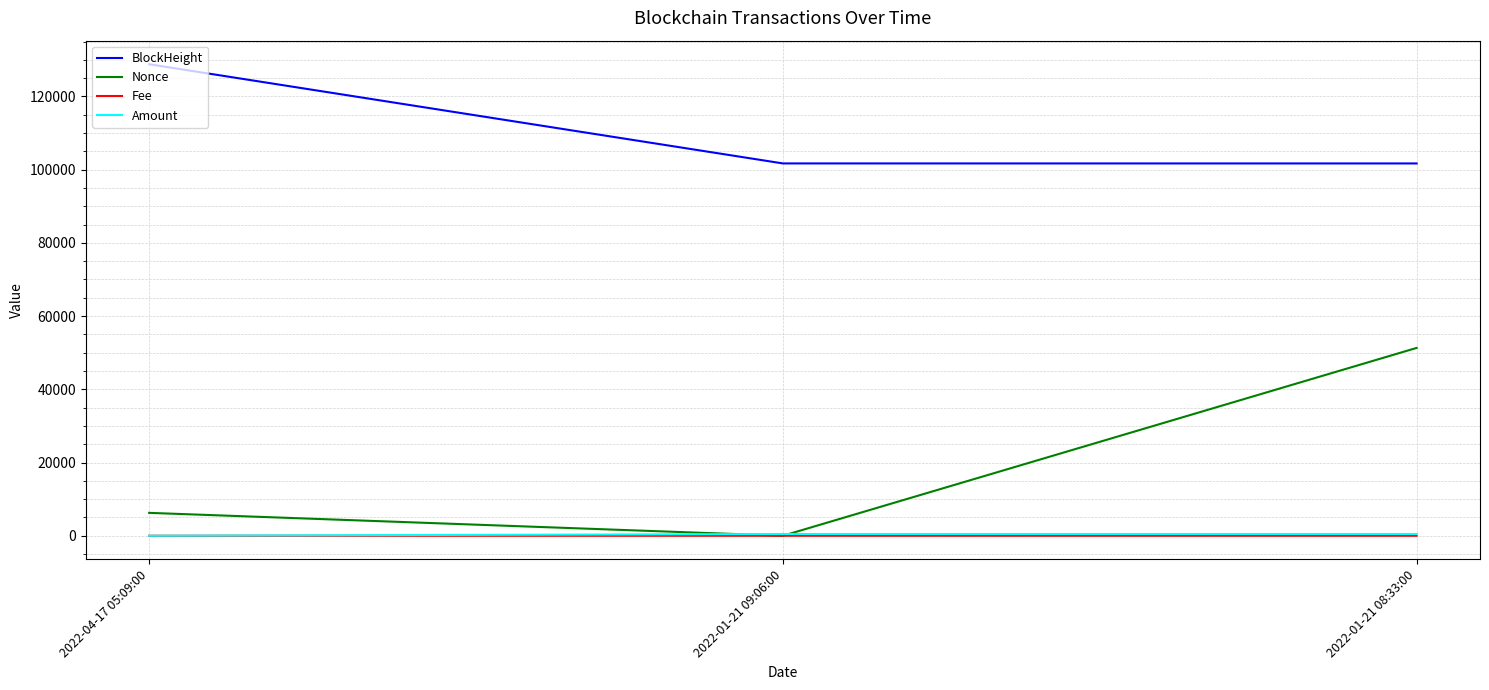

Is it true that Nonce equals 6255.0 at 2022-04-17 05:09:00?

True